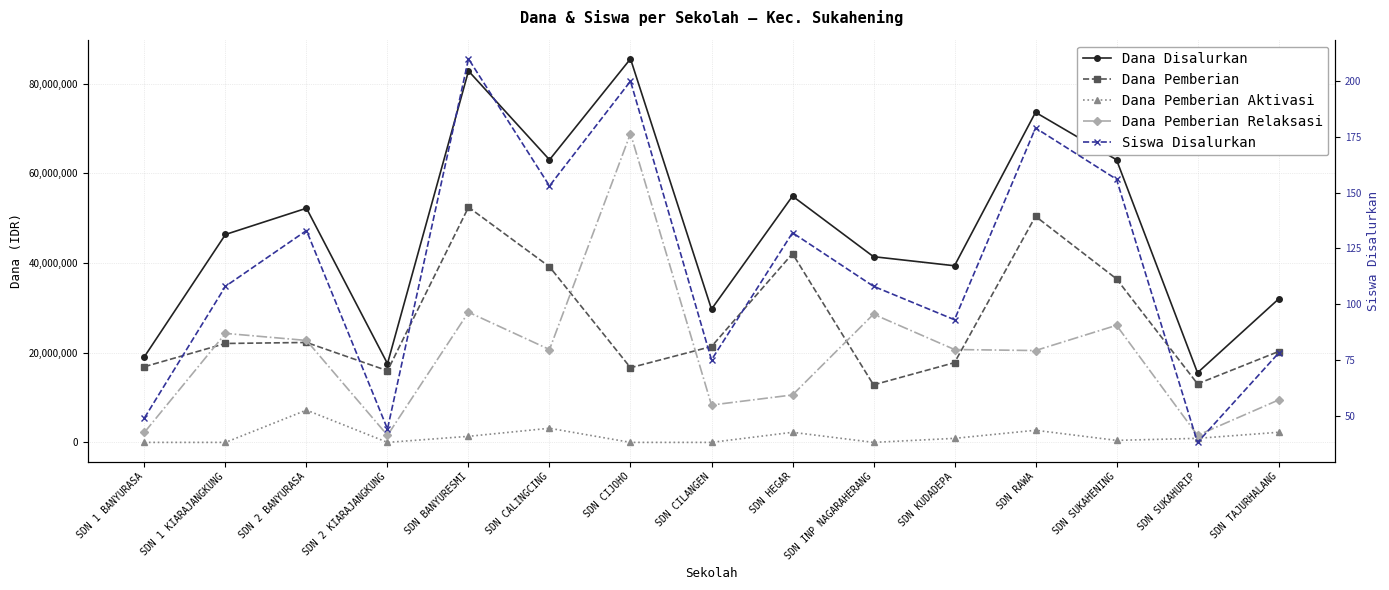

What is the sum of the Dana Pemberian values at SDN TAJURHALANG and SDN INP NAGARAHERANG?

33075000